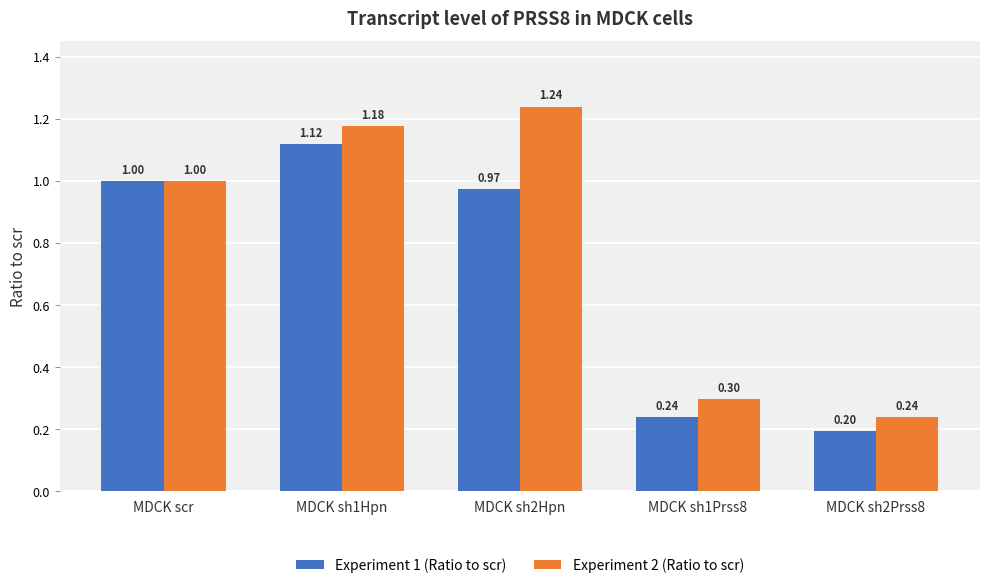

Which series has the largest total across all categories?

Experiment 2 (Ratio to scr)